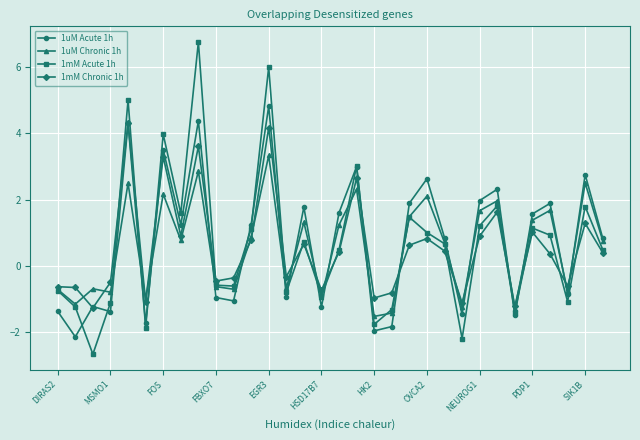

True or false: 1mM Chronic 1h and 1uM Acute 1h intersect in this chart.

True